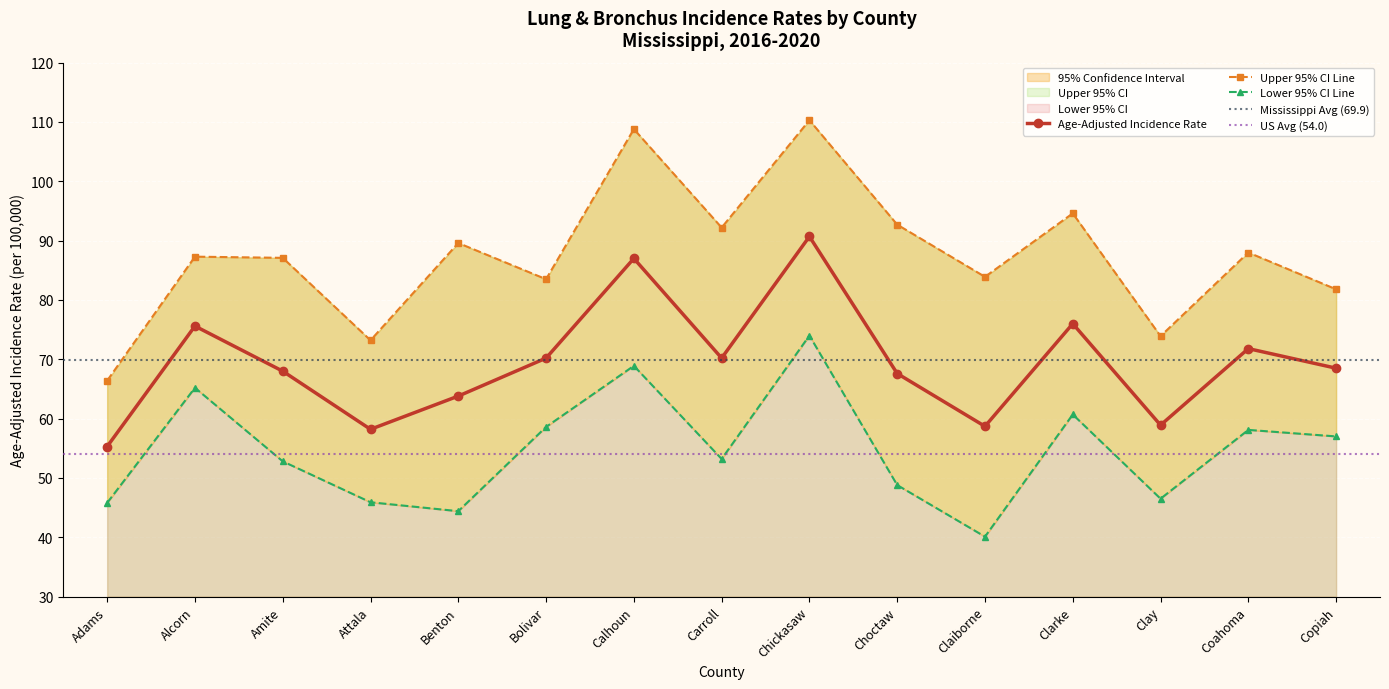

Reading left to right, transcribe all the data shown in this chart.

Age-Adjusted Incidence Rate: 55.3	75.6	68.0	58.2	63.8	70.2	87.0	70.2	90.7	67.6	58.7	76.0	58.9	71.8	68.5
Lower 95% CI: 45.8	65.2	52.8	45.9	44.4	58.6	68.9	53.2	74.0	48.8	40.1	60.7	46.5	58.1	57.0
Upper 95% CI: 66.4	87.3	87.1	73.2	89.6	83.5	108.8	92.2	110.3	92.7	83.9	94.6	73.9	88.0	81.8